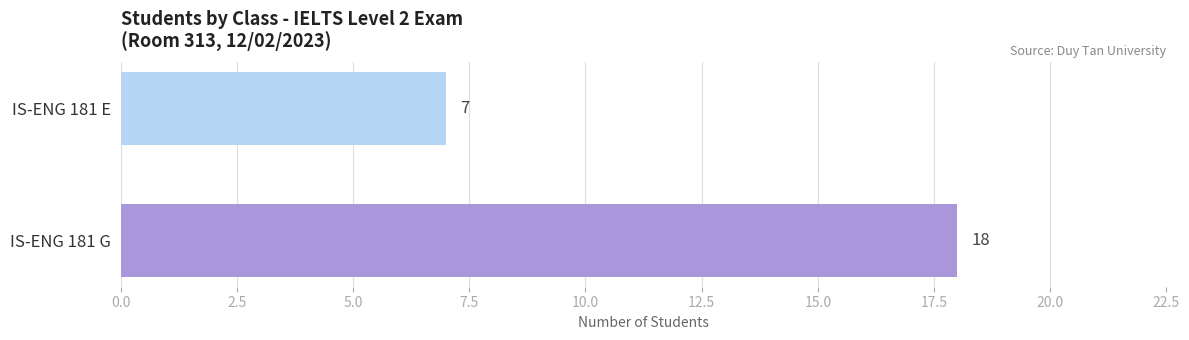

What is the sum of all values?

25